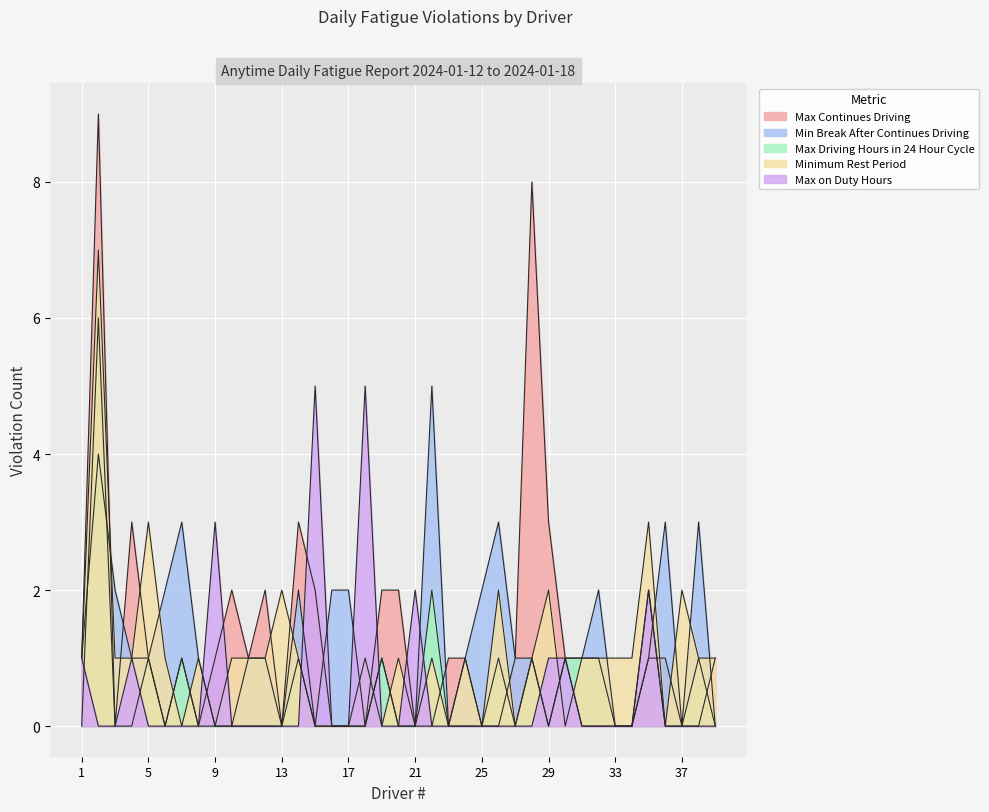

Which series has the widest spread of values?

Max Continues Driving